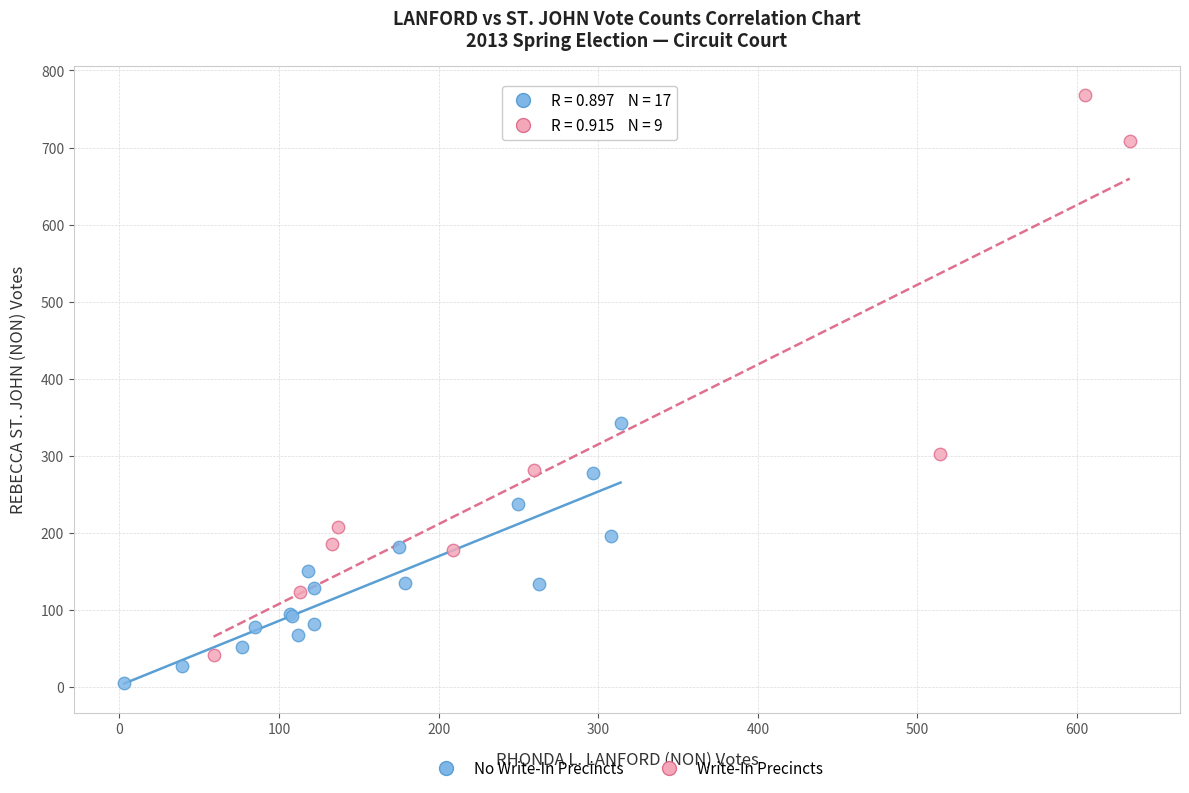

Which series contains the highest Y value?

Write-In Precincts